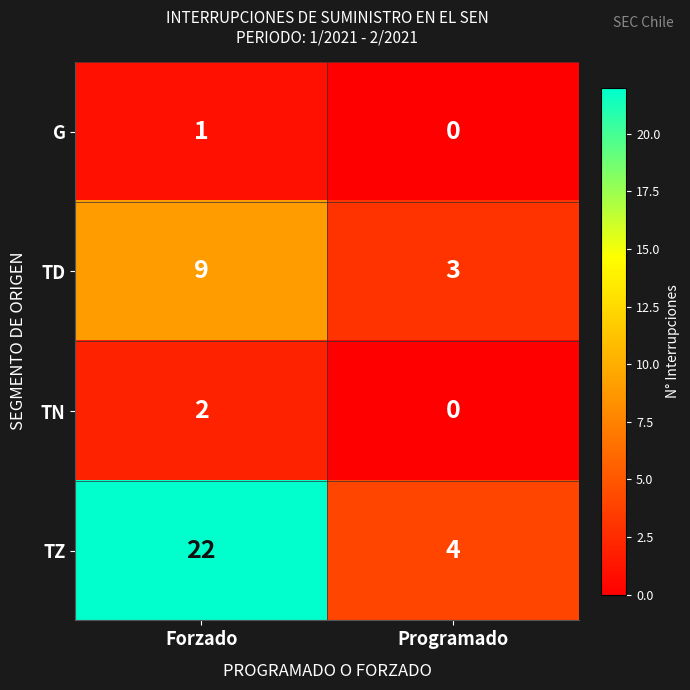

Reading left to right, list all the values displayed in this chart.

G: Forzado=1	Programado=0
TD: Forzado=9	Programado=3
TN: Forzado=2	Programado=0
TZ: Forzado=22	Programado=4